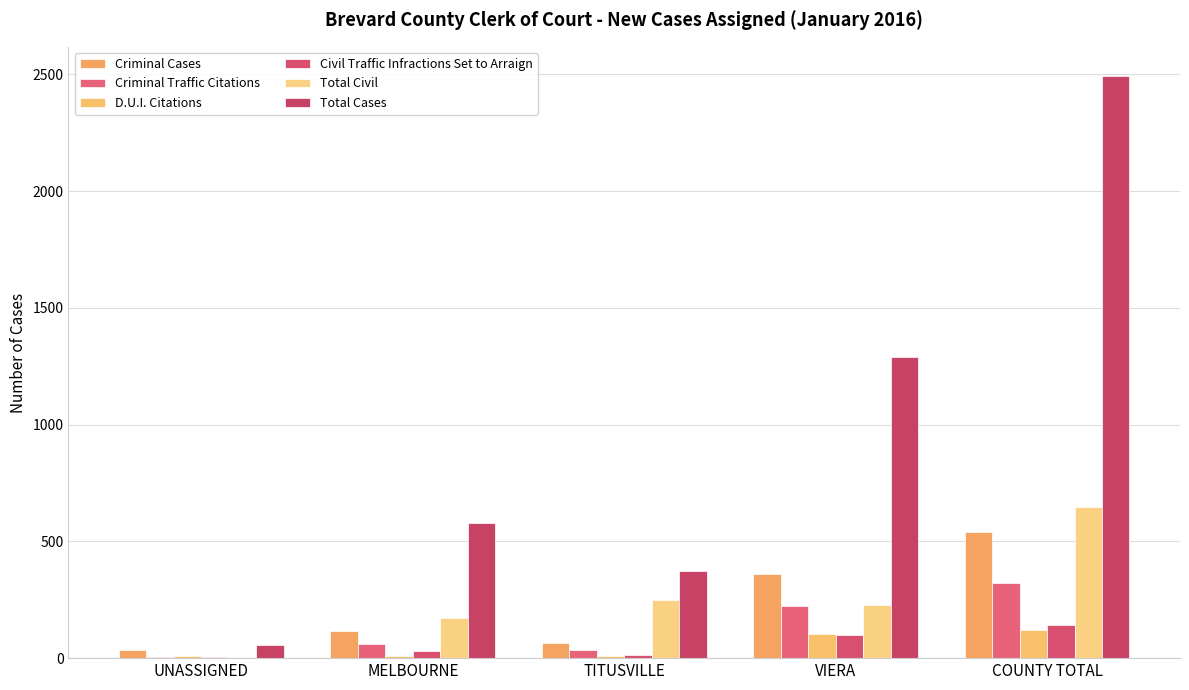

At which label is D.U.I. Citations closest to 65?

VIERA